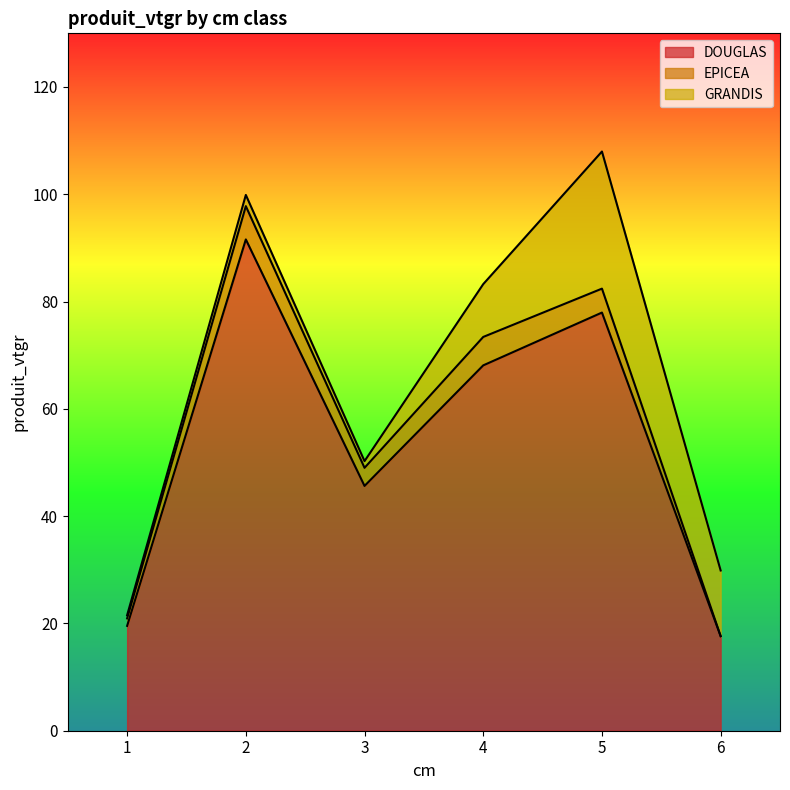

Which has a higher value, 4 or 6?

4